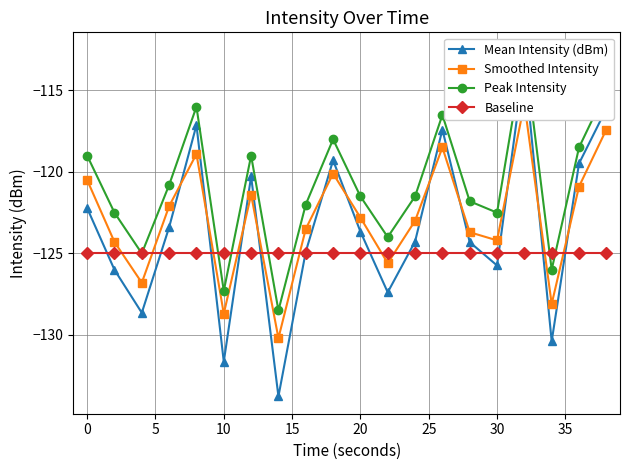

True or false: Peak Intensity and Mean Intensity (dBm) cross at least once.

False